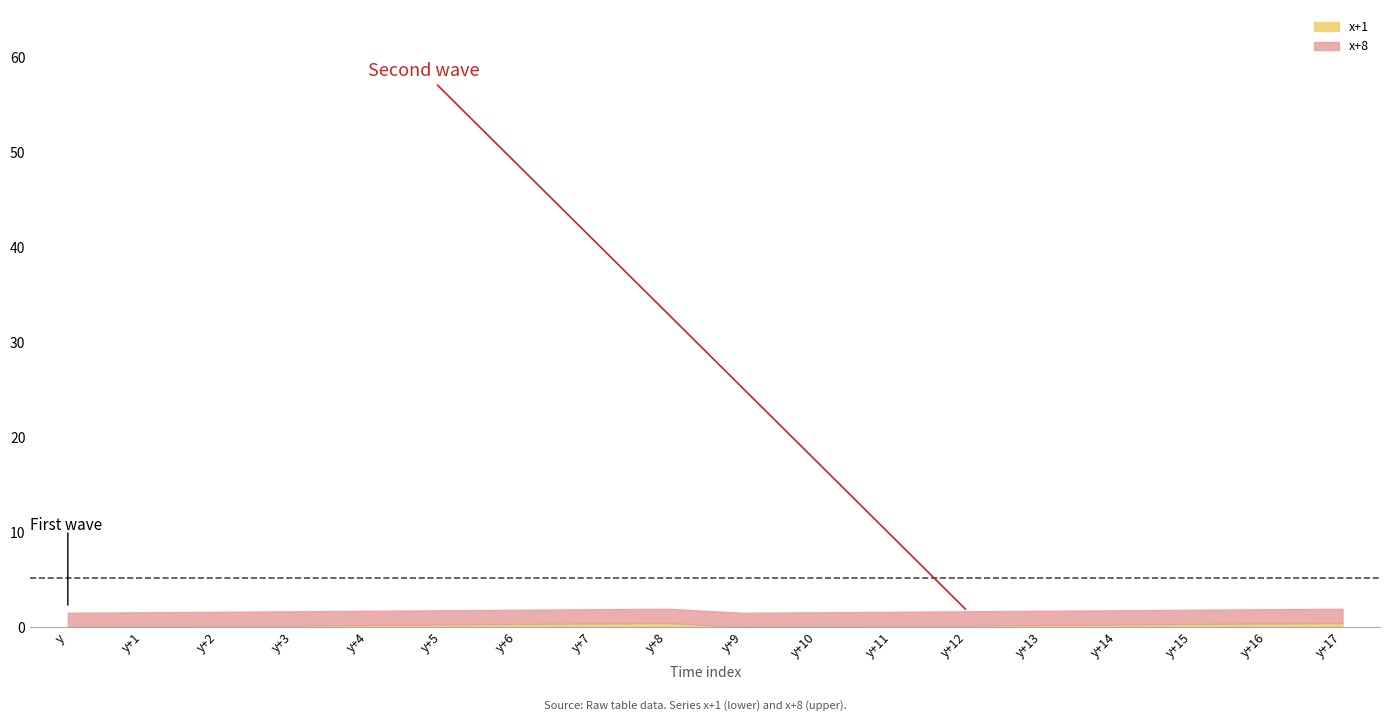

Which series has the largest total across all categories?

x+8